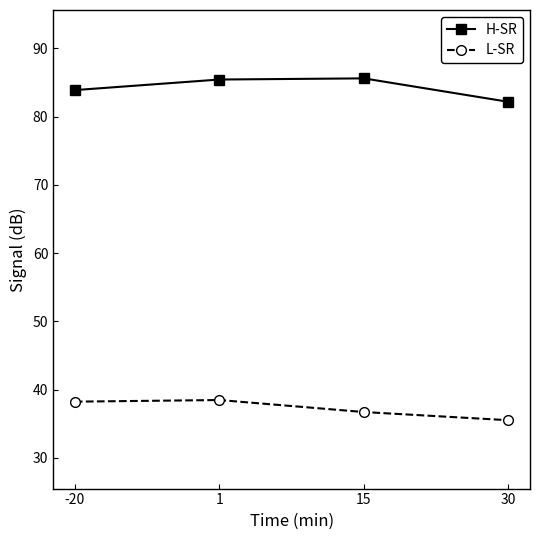

What is the difference between the maximum and minimum values in the H-SR series?

3.4